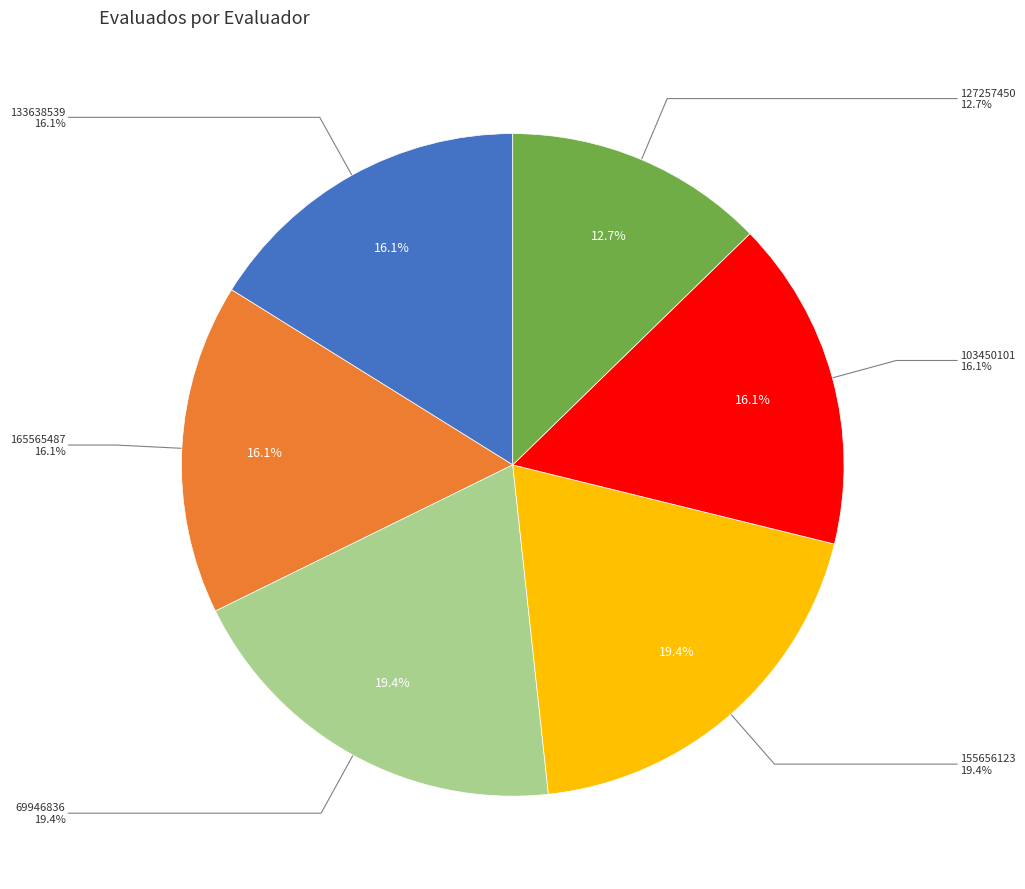

Between 165565487 and 127257450, which is larger?

165565487